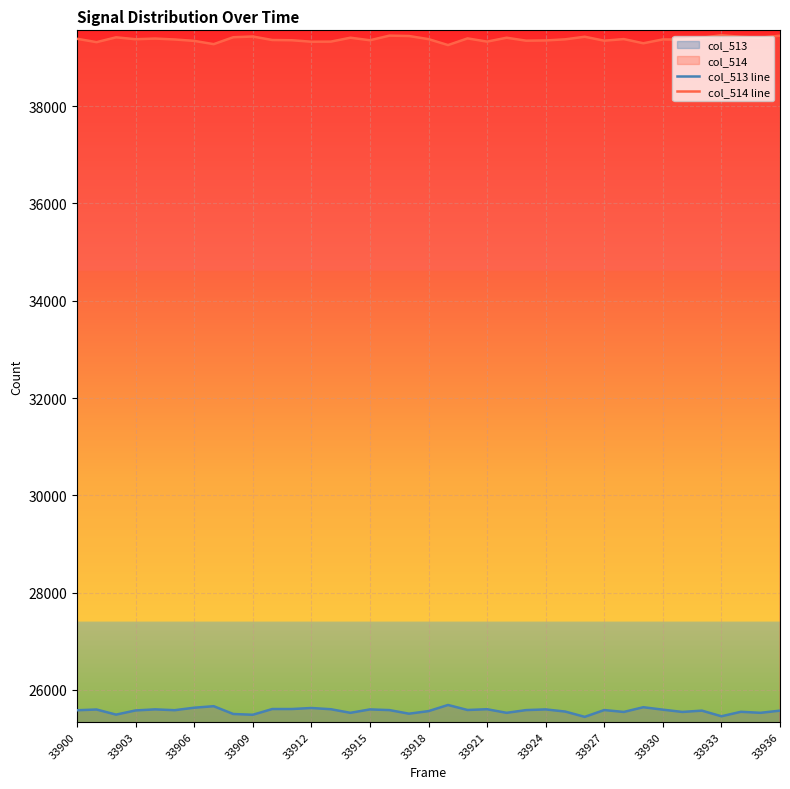

List the series in order of their peak value, highest first.

col_514 line, col_513 line